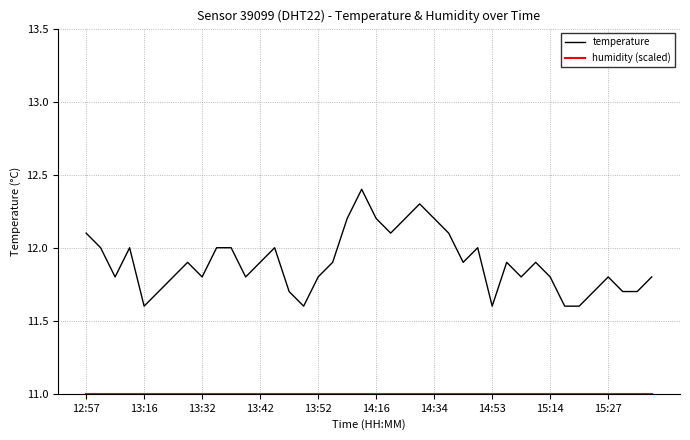

What is the smallest value displayed?

11.0